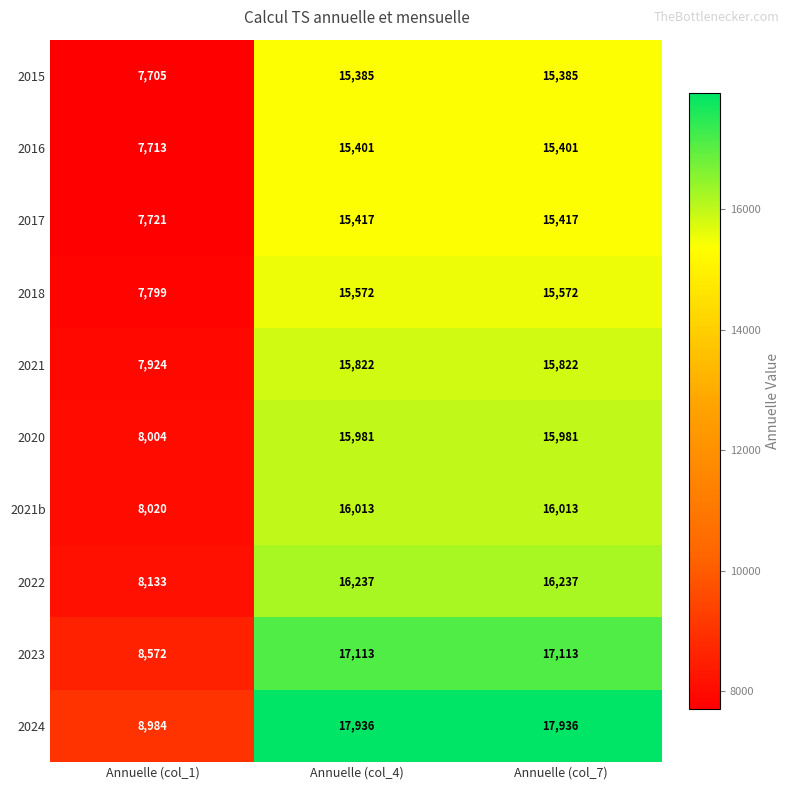

Reading left to right, what are all the values shown in this chart?

2015: Annuelle (col_1)=7705	Annuelle (col_4)=15385	Annuelle (col_7)=15385
2016: Annuelle (col_1)=7713	Annuelle (col_4)=15401	Annuelle (col_7)=15401
2017: Annuelle (col_1)=7721	Annuelle (col_4)=15417	Annuelle (col_7)=15417
2018: Annuelle (col_1)=7799	Annuelle (col_4)=15572	Annuelle (col_7)=15572
2021: Annuelle (col_1)=7924	Annuelle (col_4)=15822	Annuelle (col_7)=15822
2020: Annuelle (col_1)=8004	Annuelle (col_4)=15981	Annuelle (col_7)=15981
2021b: Annuelle (col_1)=8020	Annuelle (col_4)=16013	Annuelle (col_7)=16013
2022: Annuelle (col_1)=8133	Annuelle (col_4)=16237	Annuelle (col_7)=16237
2023: Annuelle (col_1)=8572	Annuelle (col_4)=17113	Annuelle (col_7)=17113
2024: Annuelle (col_1)=8984	Annuelle (col_4)=17936	Annuelle (col_7)=17936